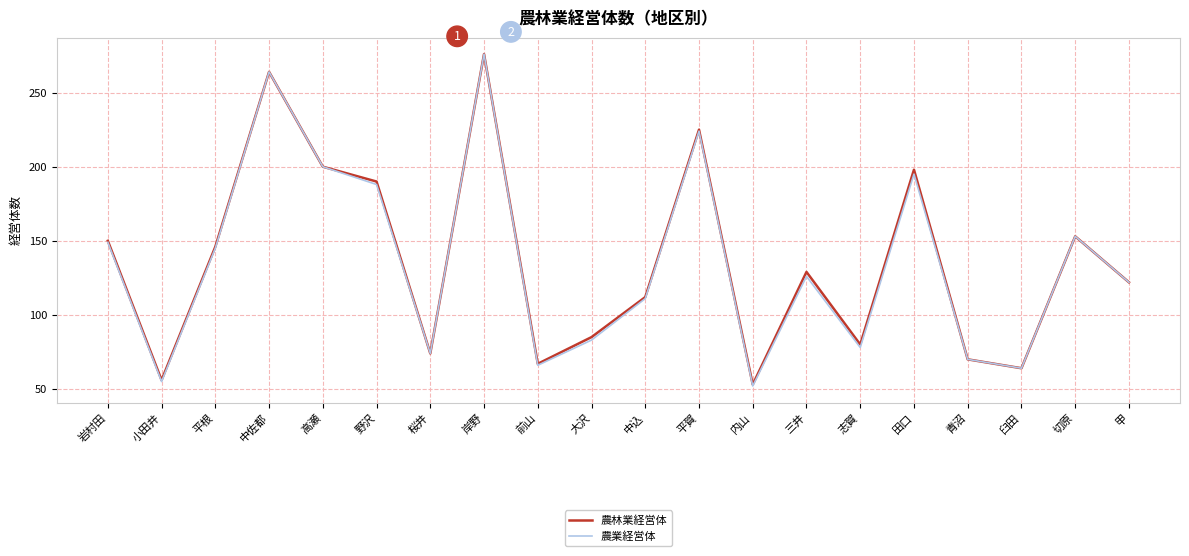

What is the maximum value for 農業経営体?

276